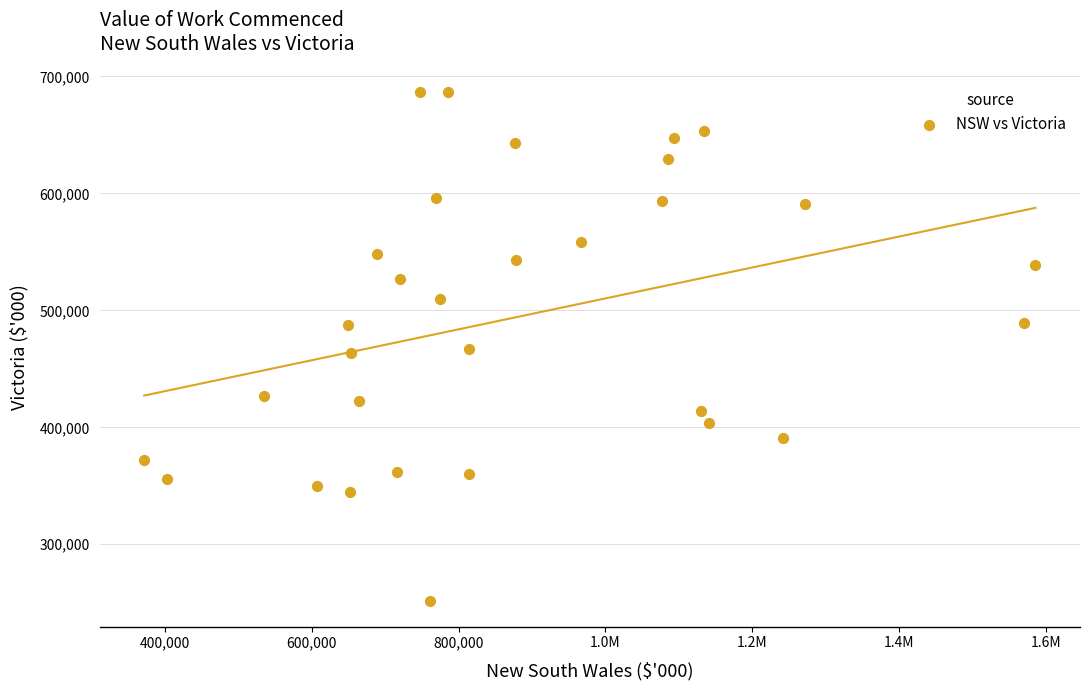

What is the range of Y values (max minus min)?

435009